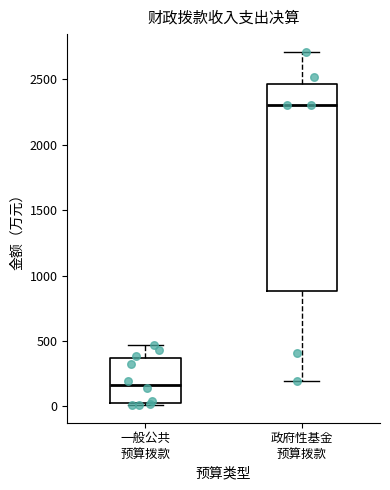

Reading left to right, transcribe this box plot: for each box, give where its median line is, the range the box spans, and where its two whiskers end, as read against the y-axis. The values are not printed on the chart, so give them approximately, as read against the axis.

一般公共 预算拨款: median 150, box 0 to 350, whiskers 0 (just below the box's lower edge) to 450
政府性基金 预算拨款: median 2300, box 900 to 2450, whiskers 200 to 2700